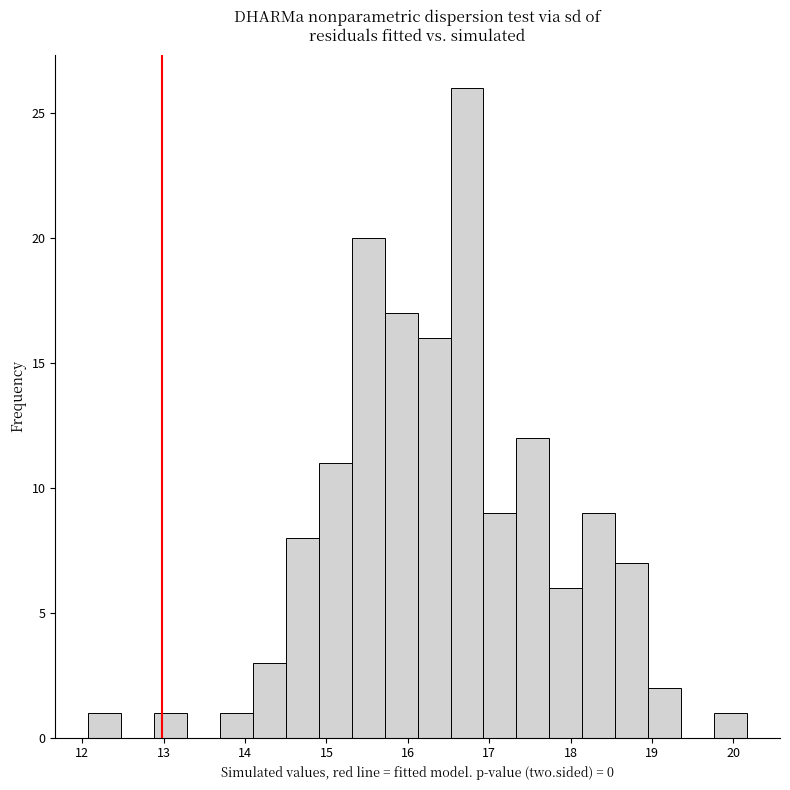

Reading left to right, list every bar in this chart as the range it spans on the x-axis followed by its height. Neither the bar edges nor the heights are printed on the chart, so give them approximately, as read against the axes.

12.1 to 12.5: 1
12.5 to 12.9: 0
12.9 to 13.3: 1
13.3 to 13.7: 0
13.7 to 14.1: 1
14.1 to 14.5: 3
14.5 to 14.9: 8
14.9 to 15.3: 11
15.3 to 15.7: 20
15.7 to 16.1: 17
16.1 to 16.5: 16
16.5 to 16.9: 26
16.9 to 17.3: 9
17.3 to 17.7: 12
17.7 to 18.1: 6
18.1 to 18.6: 9
18.6 to 19.0: 7
19.0 to 19.4: 2
19.4 to 19.8: 0
19.8 to 20.2: 1